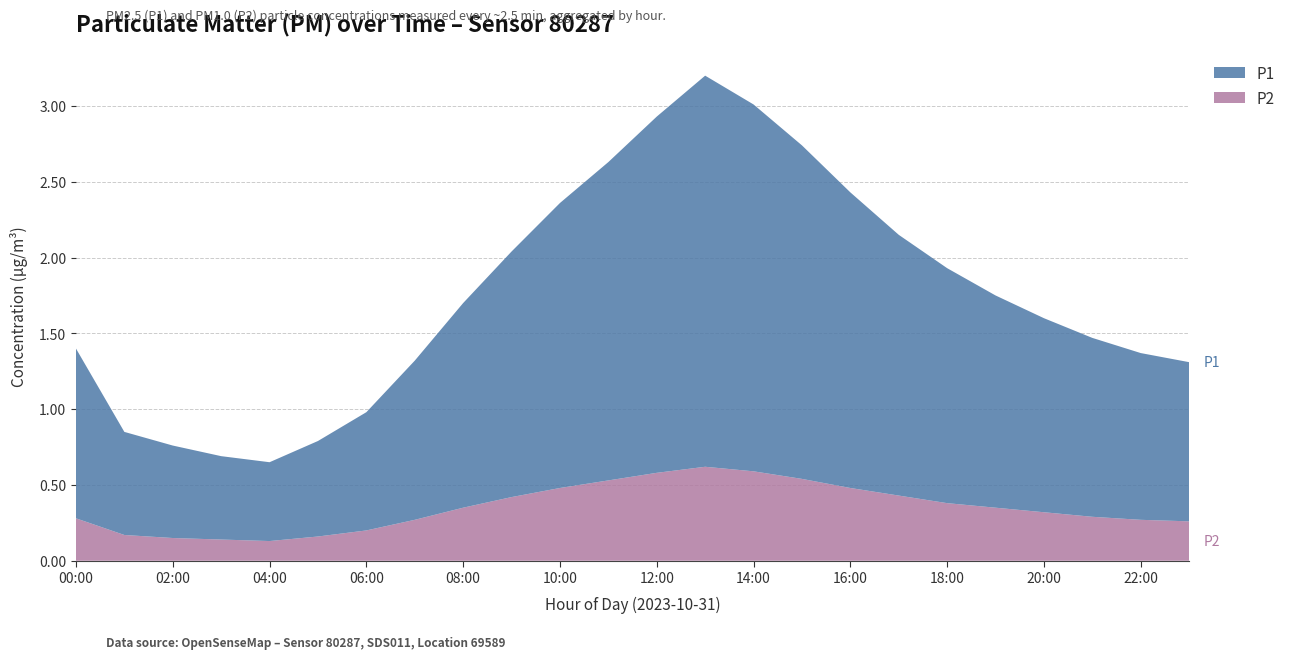

Reading left to right, transcribe all the data shown in this chart.

P1: 1.1	0.7	0.6	0.6	0.5	0.6	0.8	1.1	1.4	1.6	1.9	2.1	2.4	2.6	2.4	2.2	1.9	1.7	1.6	1.4	1.3	1.2	1.1	1.1
P2: 0.3	0.2	0.1	0.1	0.1	0.2	0.2	0.3	0.3	0.4	0.5	0.5	0.6	0.6	0.6	0.5	0.5	0.4	0.4	0.3	0.3	0.3	0.3	0.3